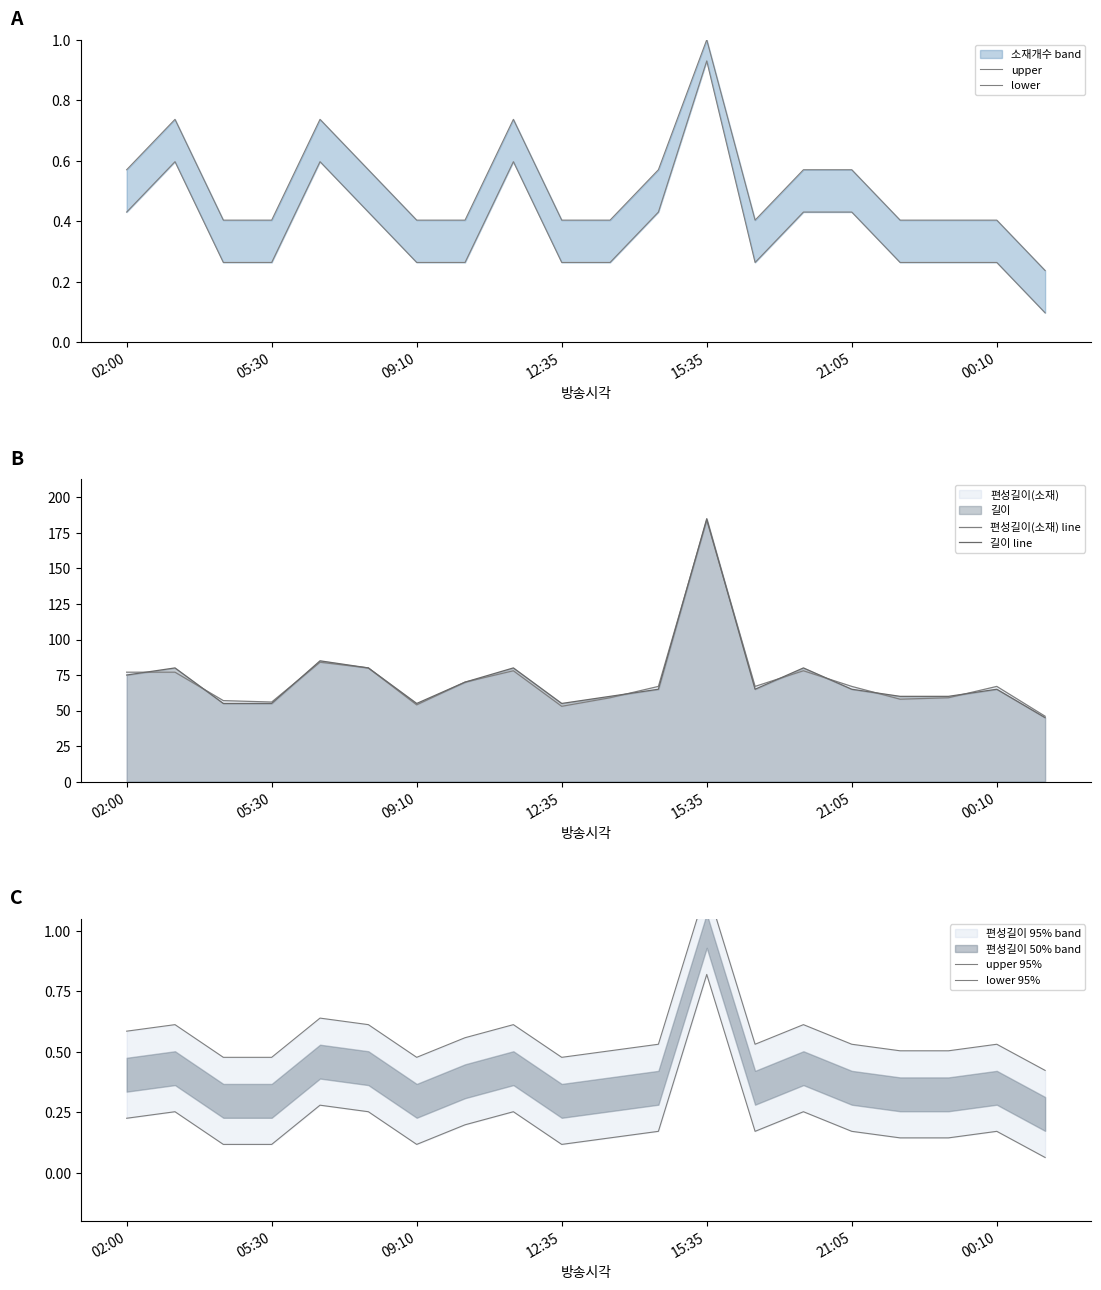

True or false: lower has a value of 0.3 at 12:35.

True